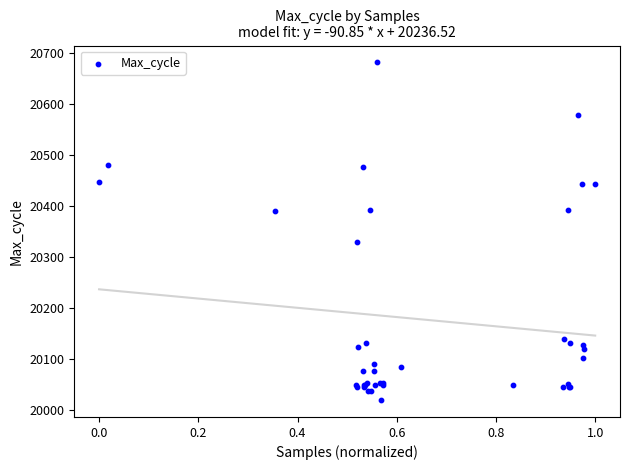

What Y value in the scatter plot is closest to 20350?

20329